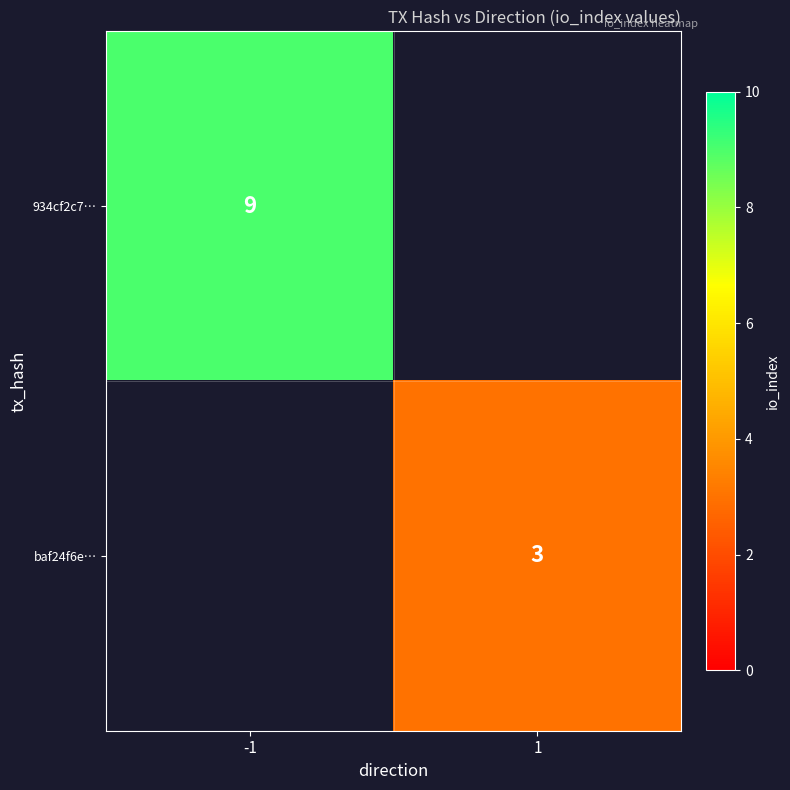

The value of 934cf2c7… at -1 is 9. True or false?

True